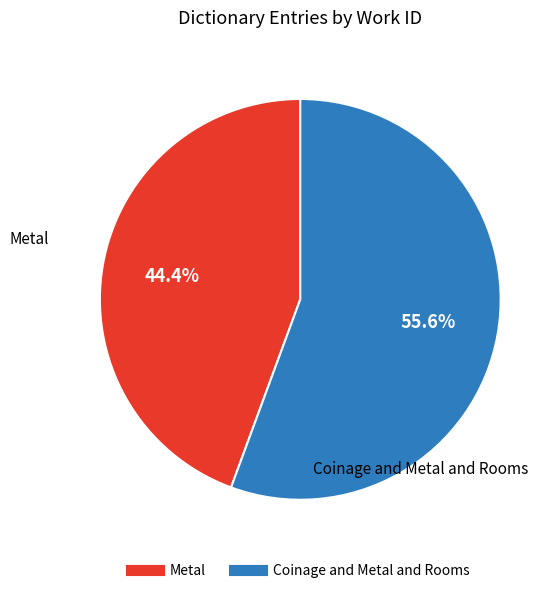

What is the largest slice in the pie chart?

Coinage and Metal and Rooms